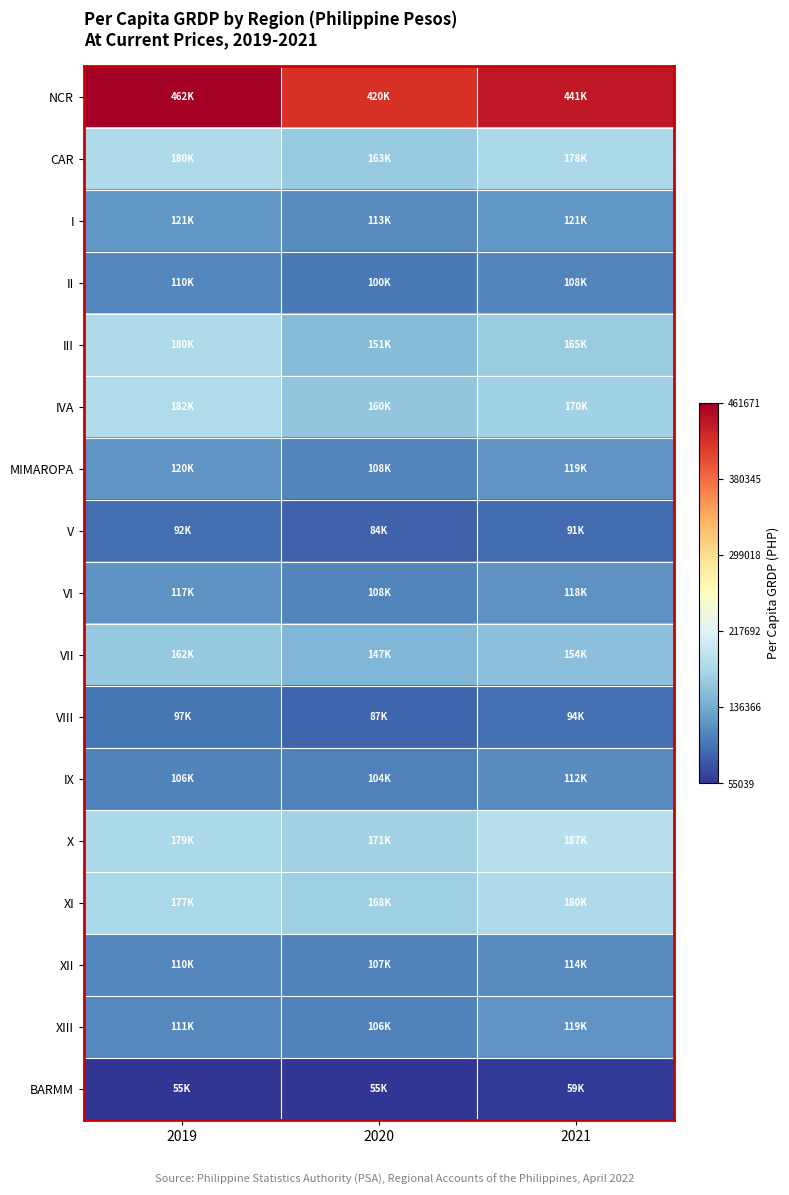

List the series in order of their peak value, highest first.

NCR, X, IVA, III, XI, CAR, VII, I, MIMAROPA, XIII, VI, XII, IX, II, VIII, V, BARMM